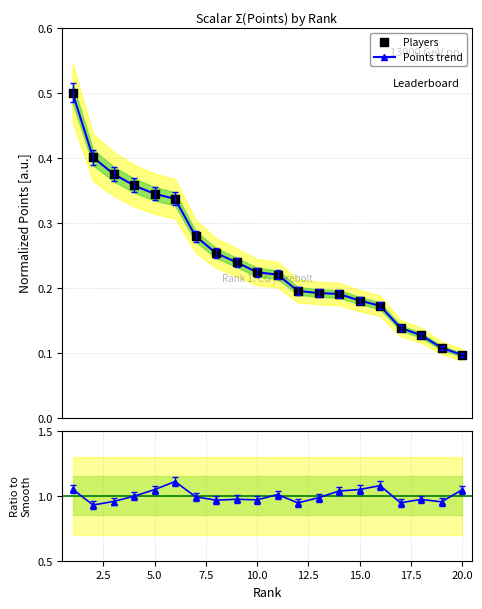

Which series has the largest total across all categories?

Ratio to trend